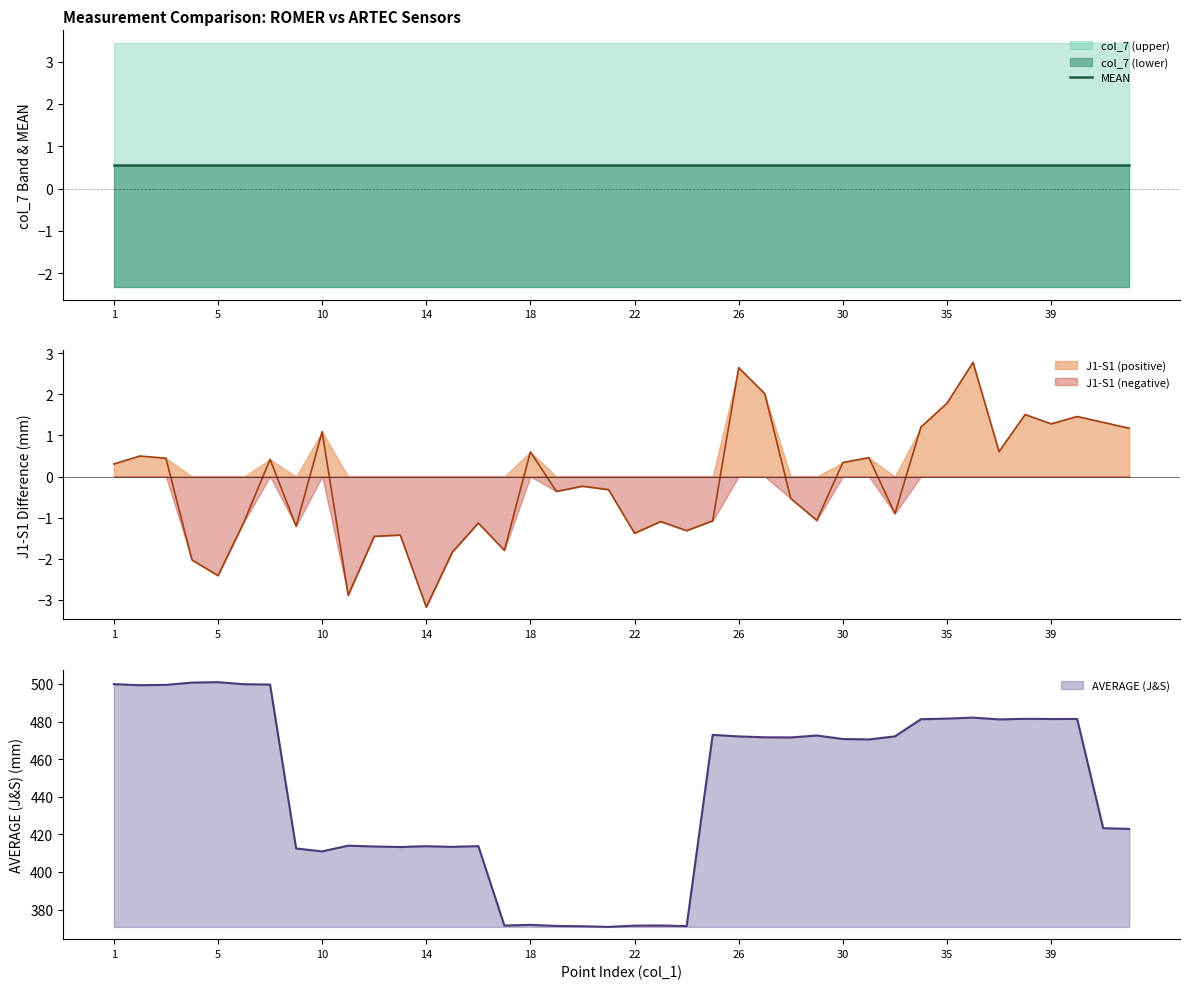

What is the difference between the highest and lowest values at 12?

415.9